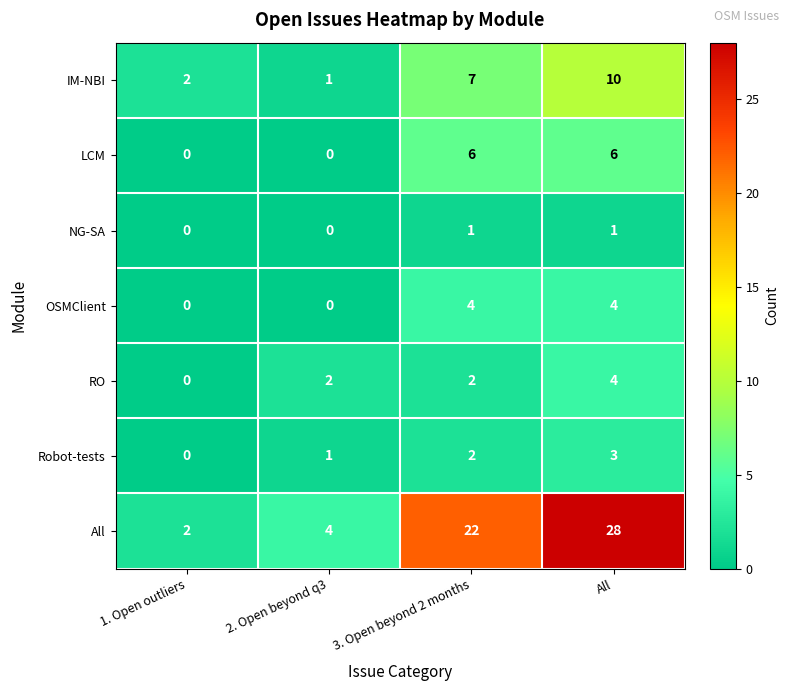

What is the sum of all LCM values?

12